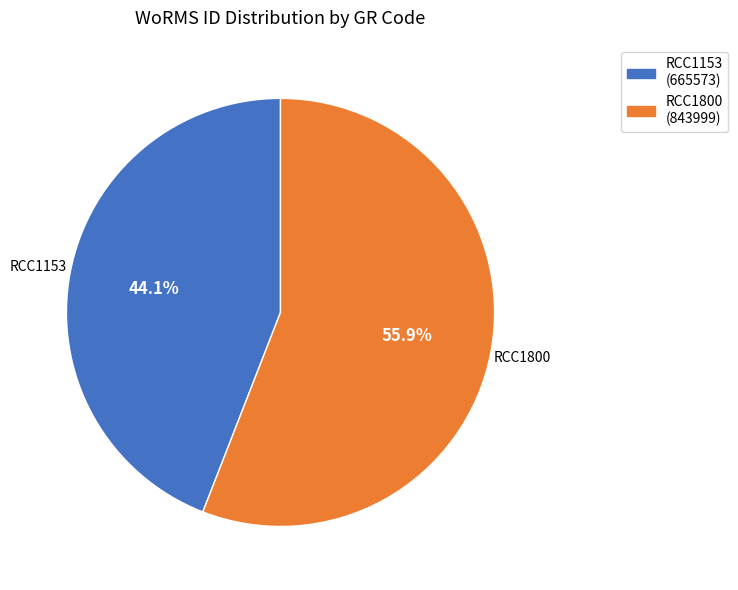

Combined, do RCC1153 and RCC1800 account for over 50%?

Yes